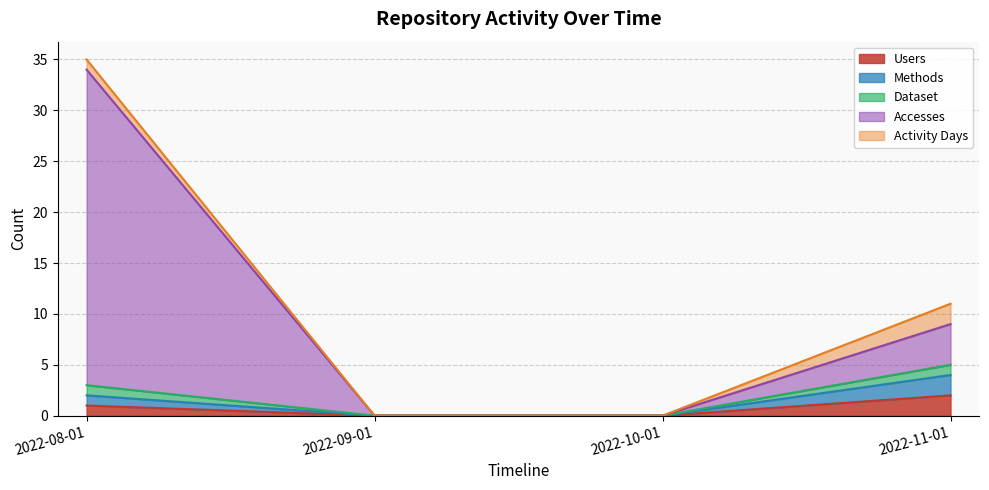

True or false: Users and Methods cross at least once.

False